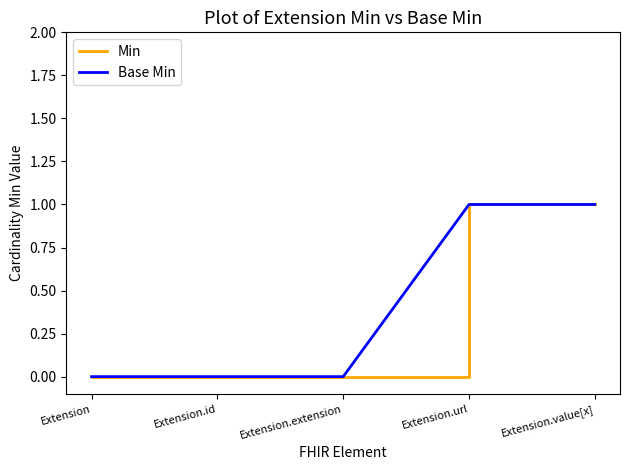

Does the chart have visible grid lines?

No